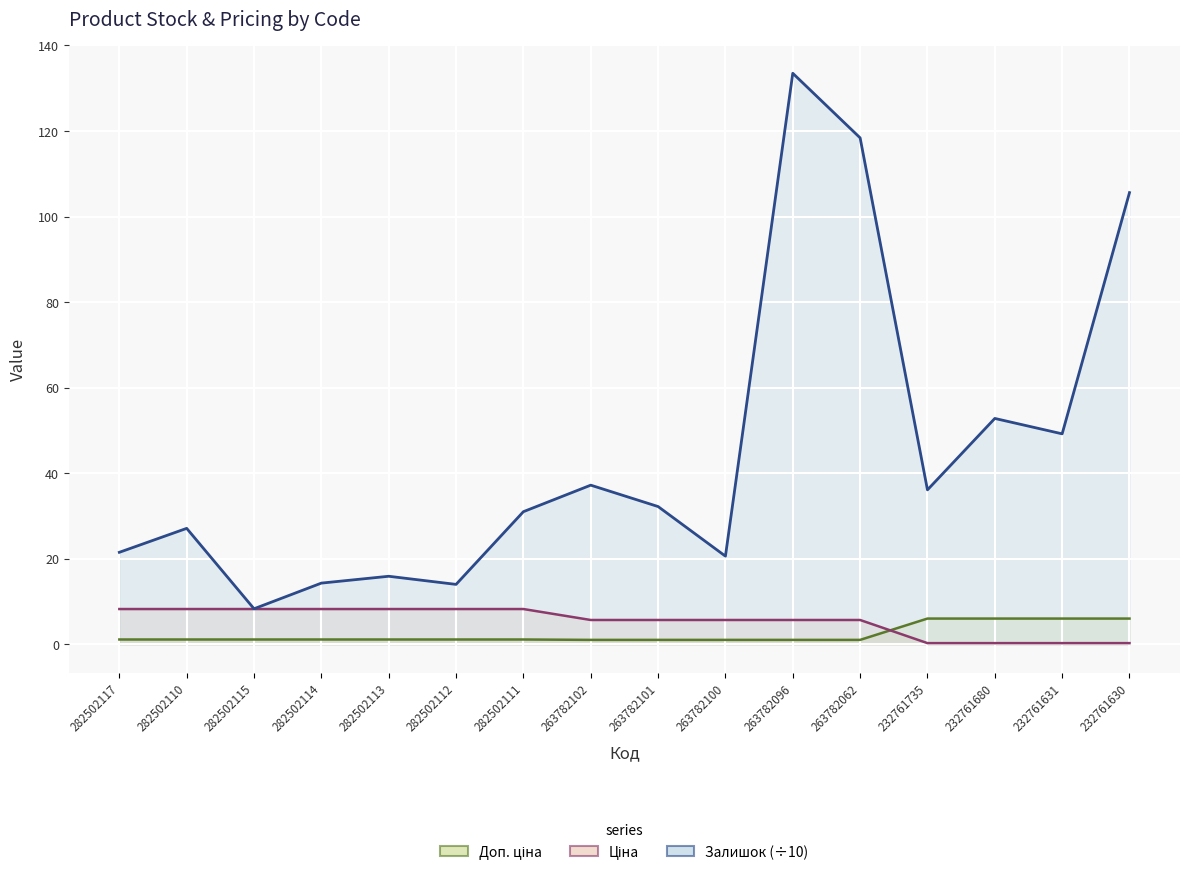

Which series has the widest spread of values?

Залишок